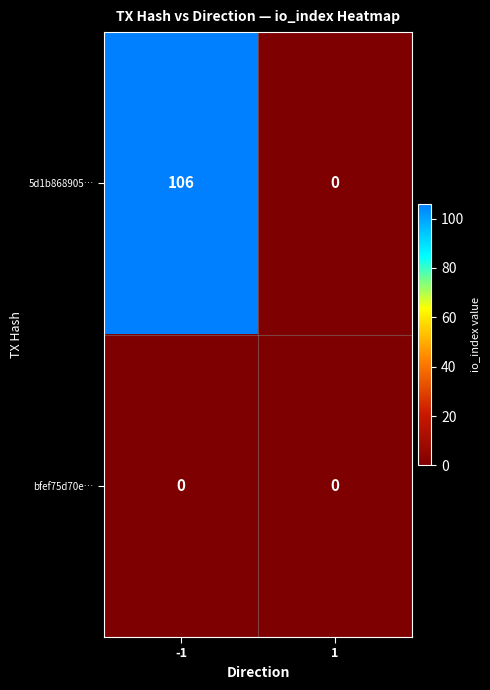

What is the difference between the 5d1b868905… values at -1 and 1?

106